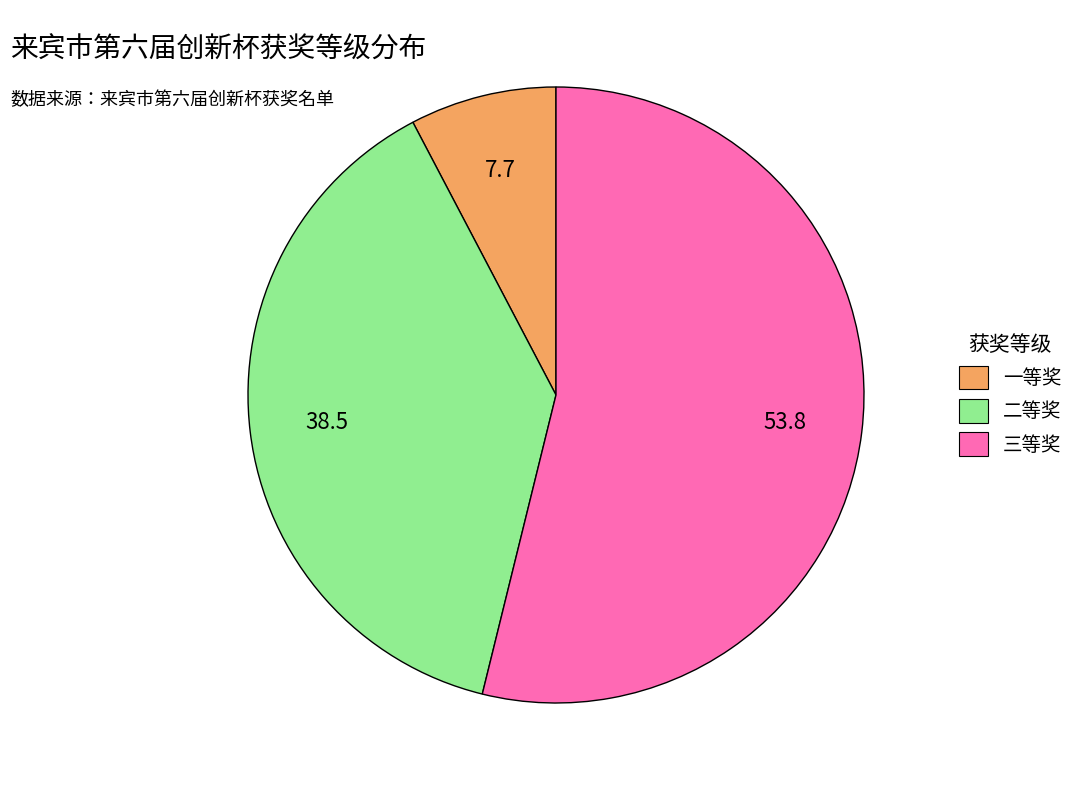

Do 一等奖 and 二等奖 together represent more than half of the pie?

No